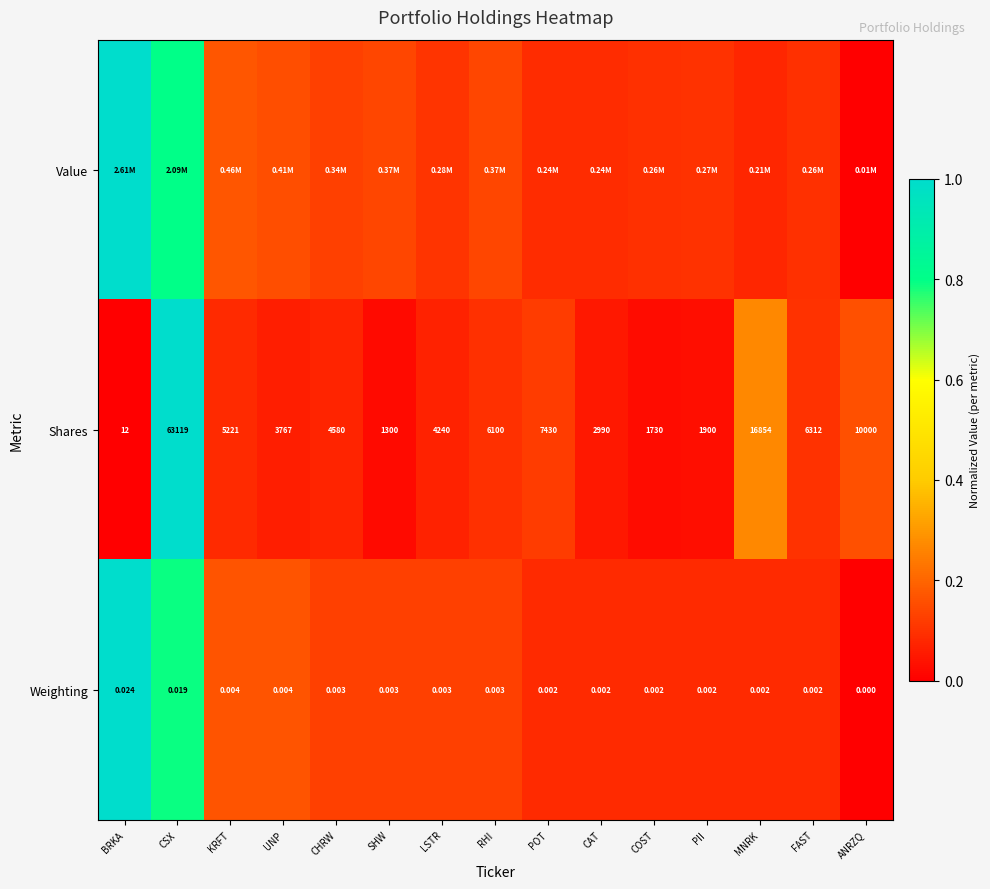

At which category does the chart reach its peak across all series?

BRKA